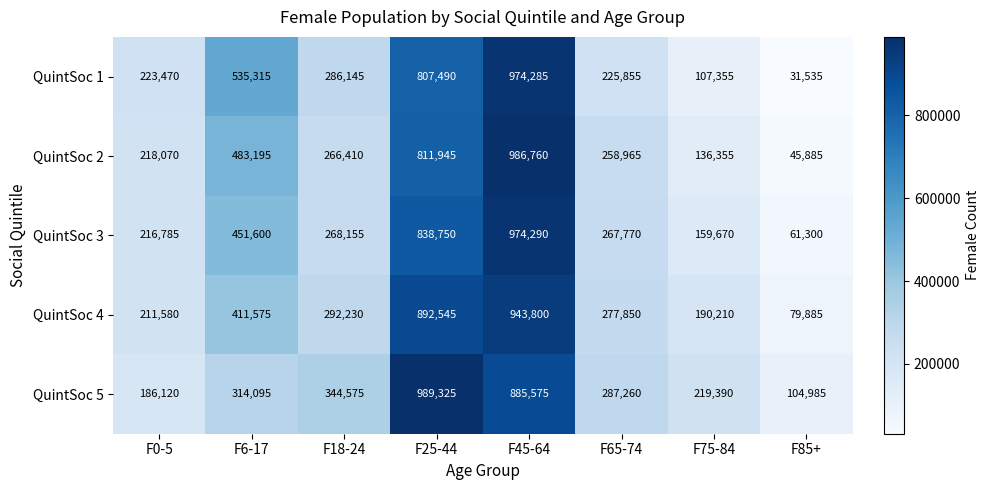

Is it true that QuintSoc 3 equals 103522 at F75-84?

False